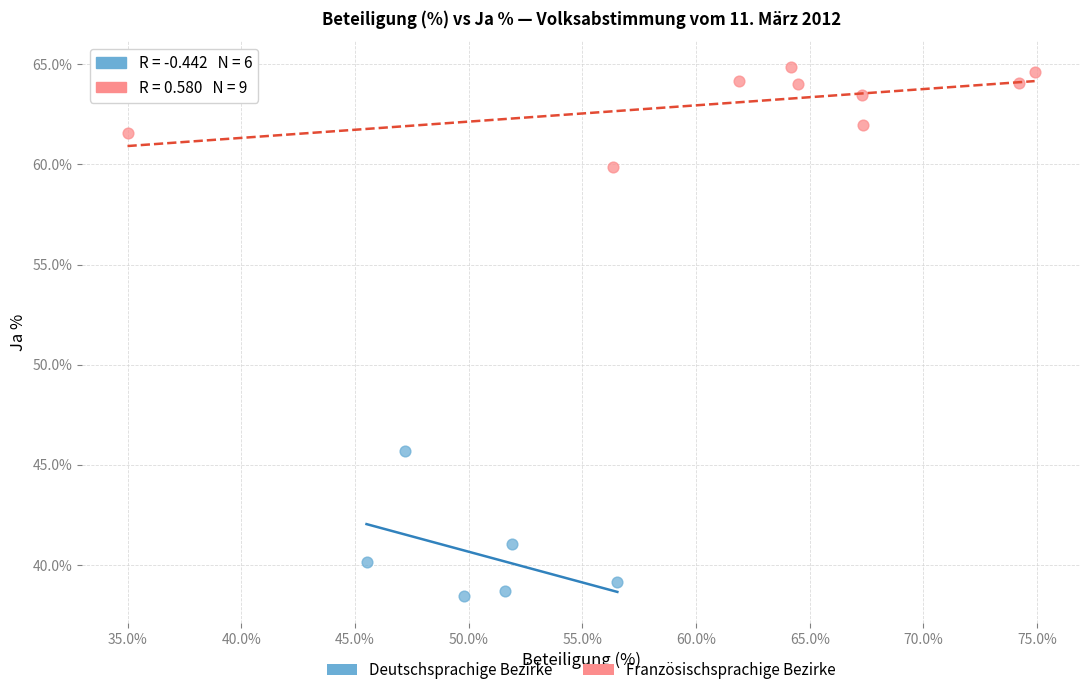

Which series has the widest spread of Y values?

Deutschsprachige Bezirke